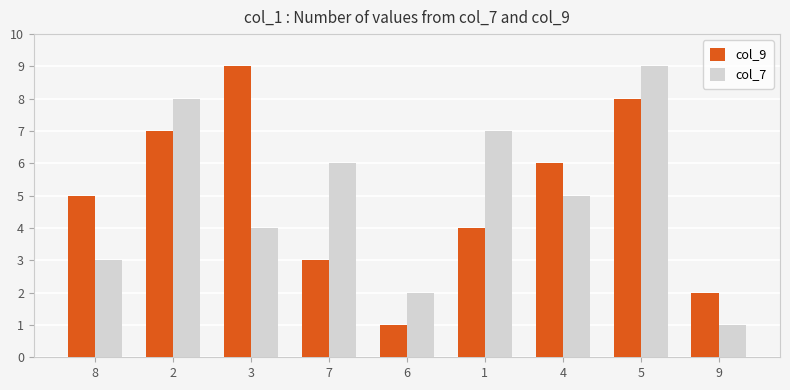

What is the value of the col_9 bar at the 6th from the left?

4